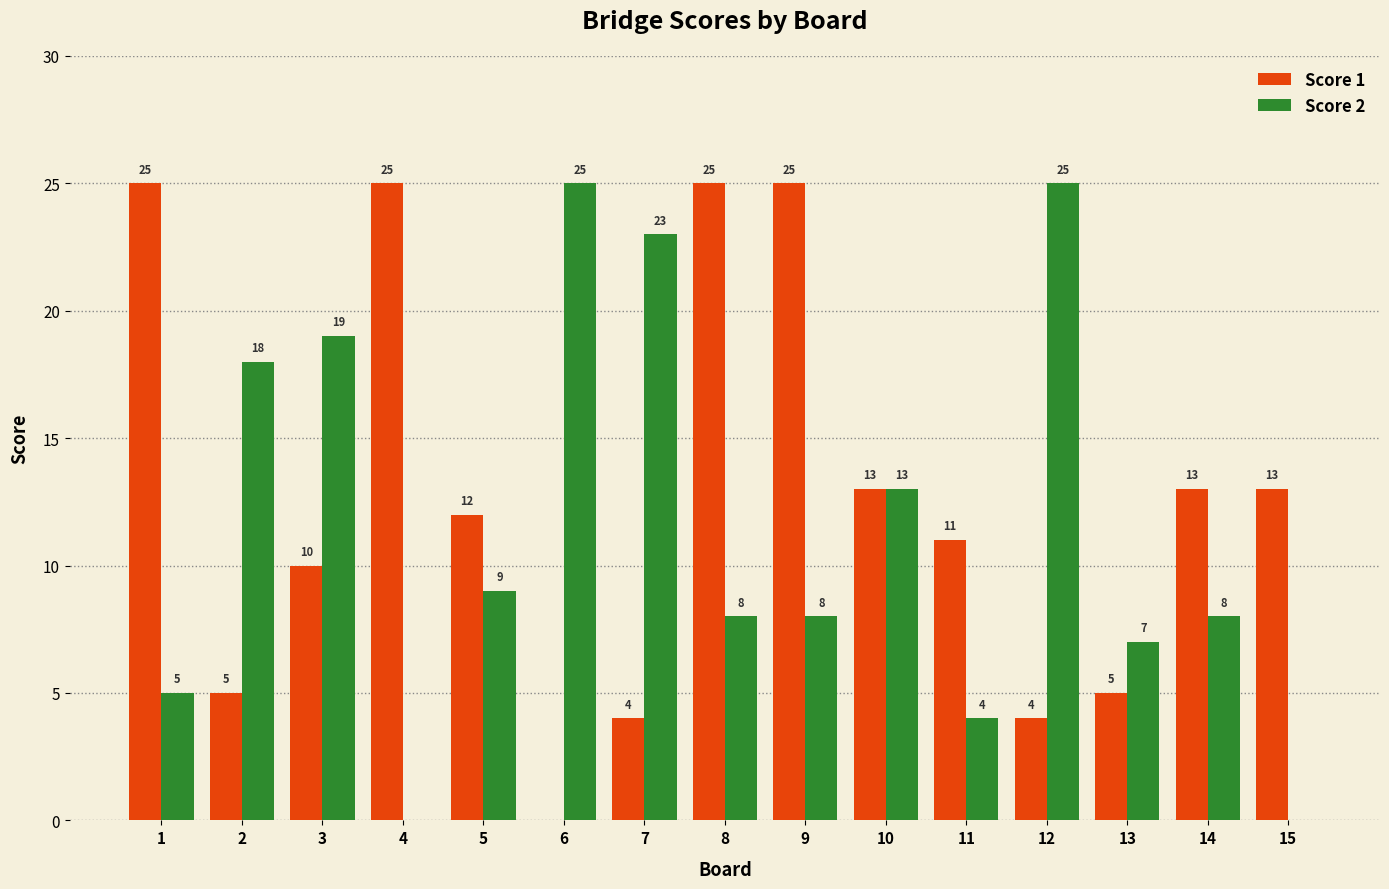

What is the sum of the Score 1 values at 1 and 8?

50